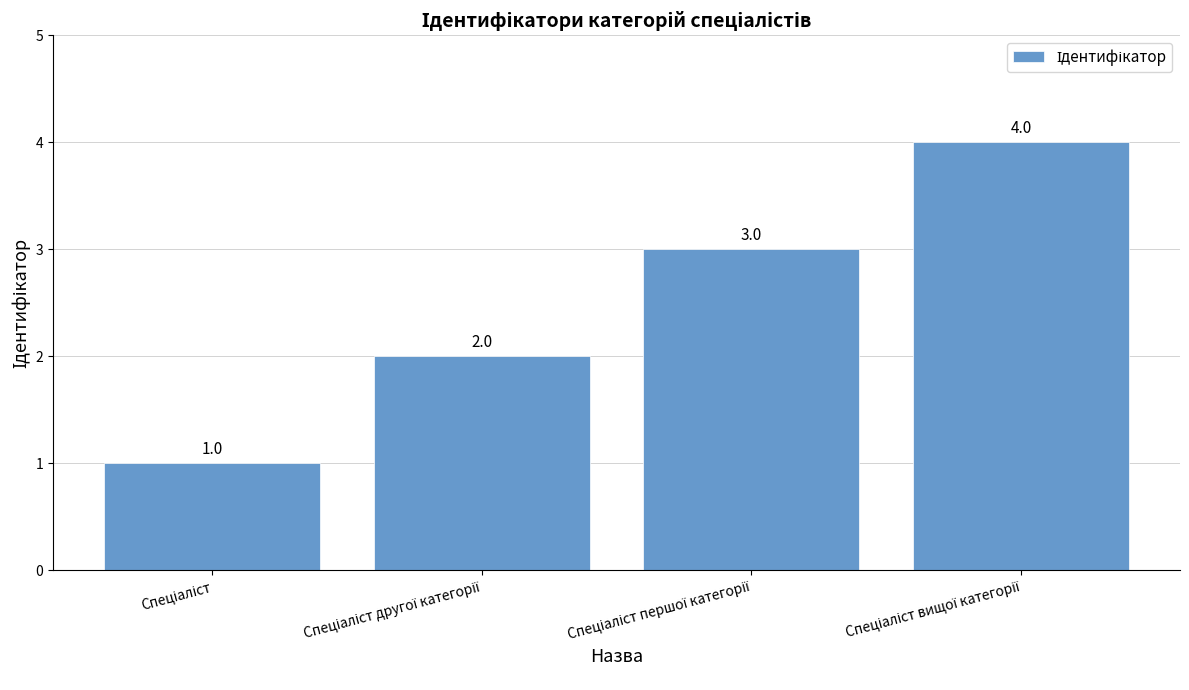

What is the value of the 3rd bar from the left?

3